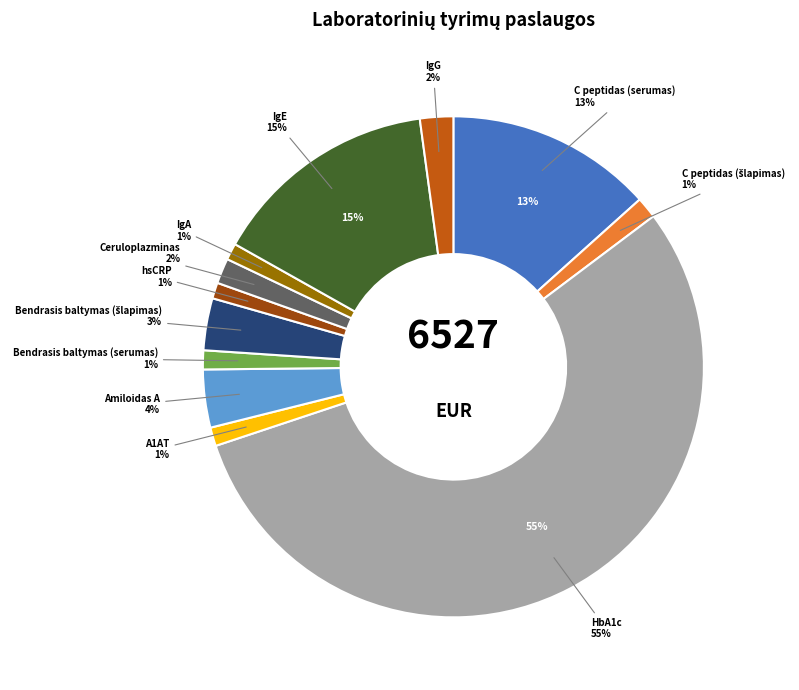

To the nearest percent, what percentage of the pie is Bendrasis baltymas (šlapimas)?

3%